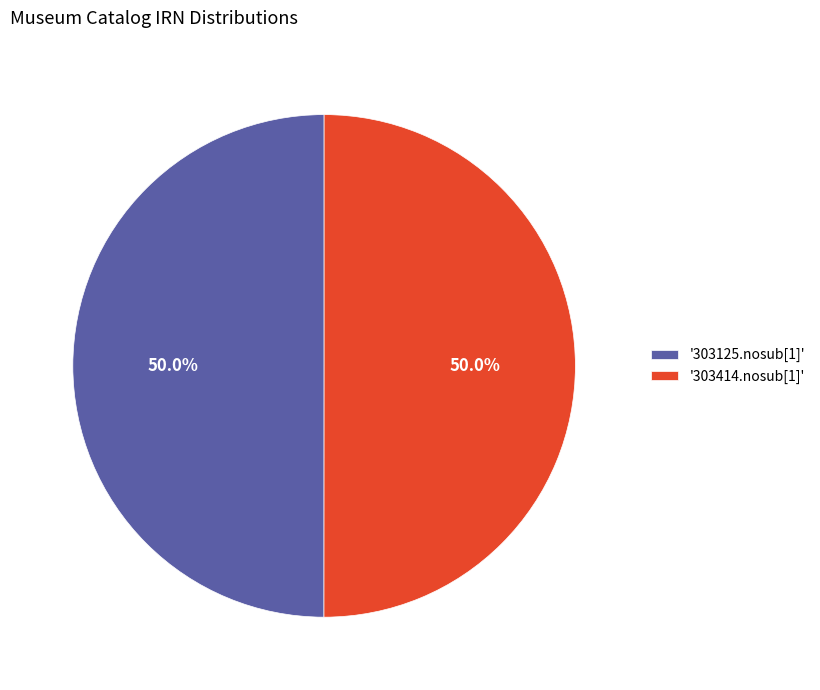

What is the ratio of the value at '303414.nosub[1]' to the value at '303125.nosub[1]'?

1.0